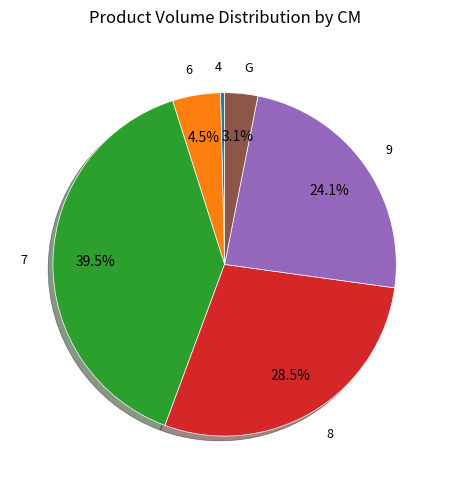

Which category has the biggest portion of the pie?

7